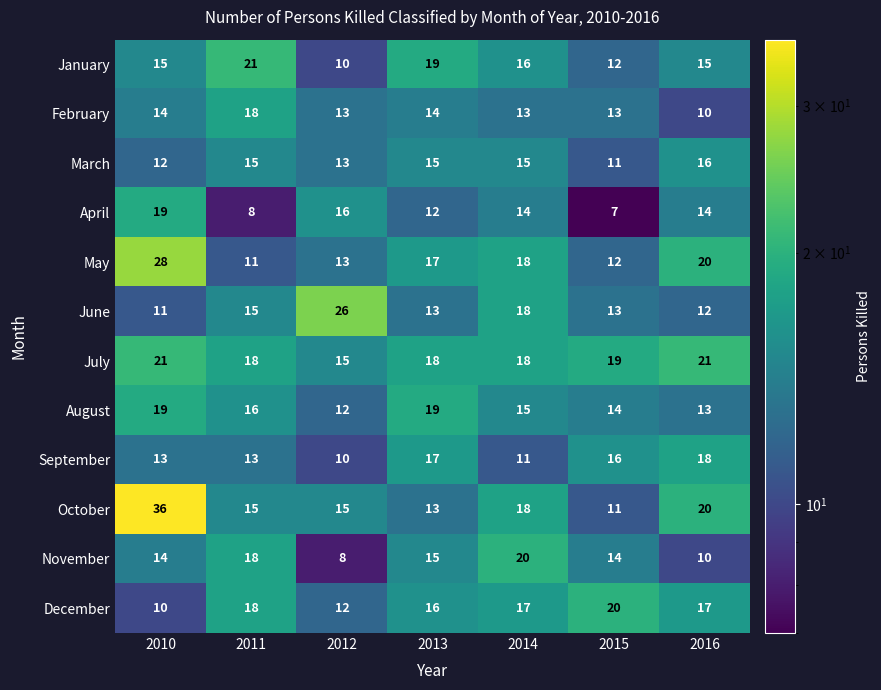

Which series has the largest total across all categories?

July